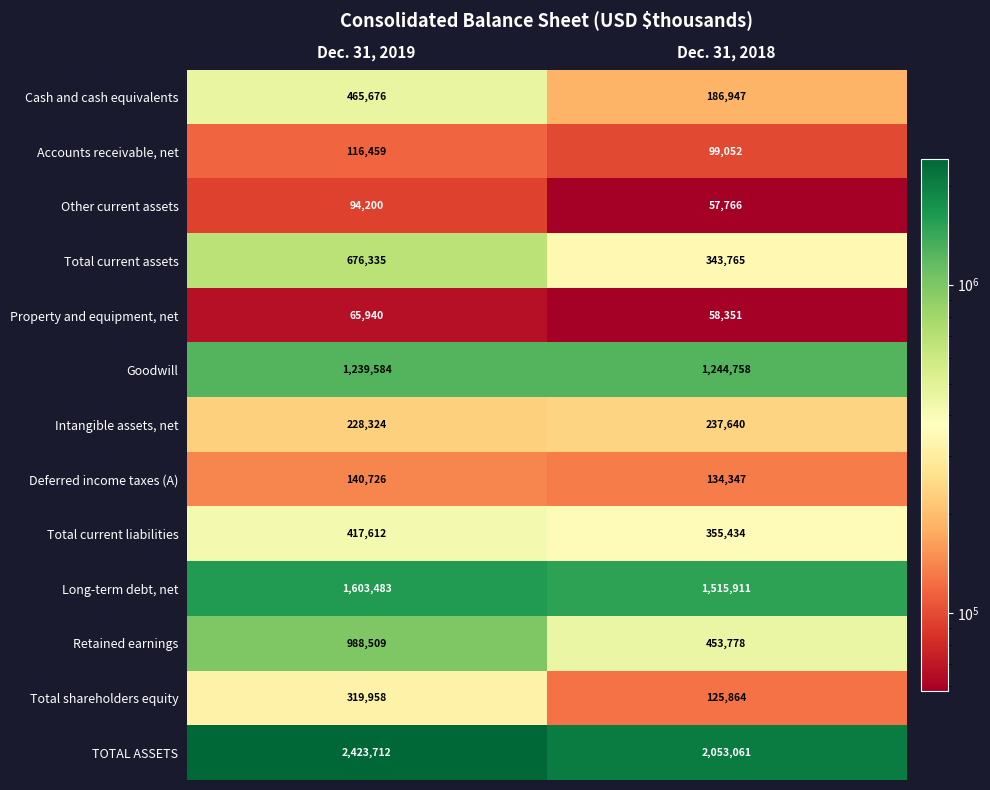

At which label does Long-term debt, net reach its minimum?

Dec. 31, 2018